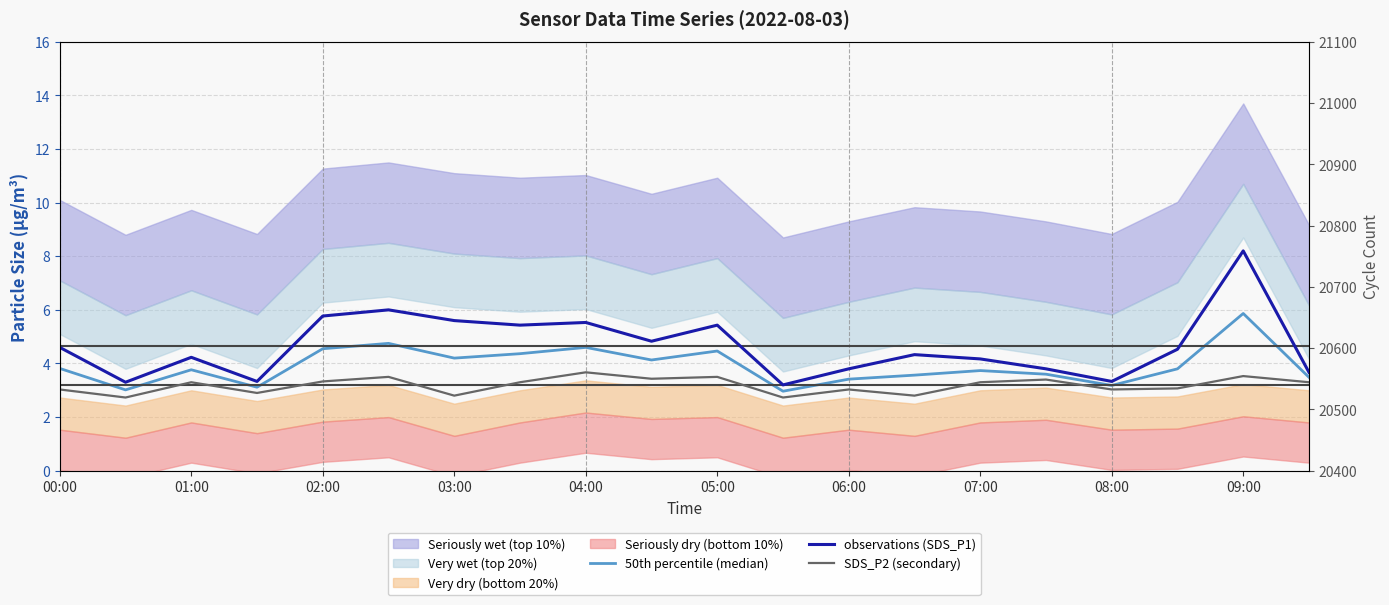

Read the observations (SDS_P1) value at 17.

4.5